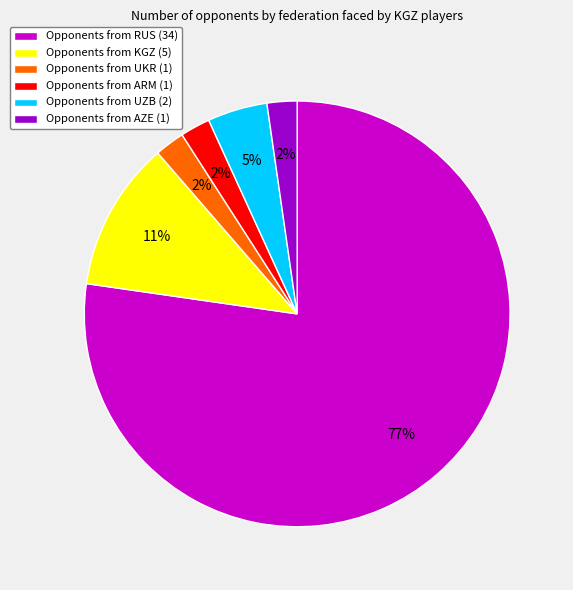

To the nearest percent, what is the combined percentage of Opponents from ARM (1) and Opponents from UZB (2)?

7%